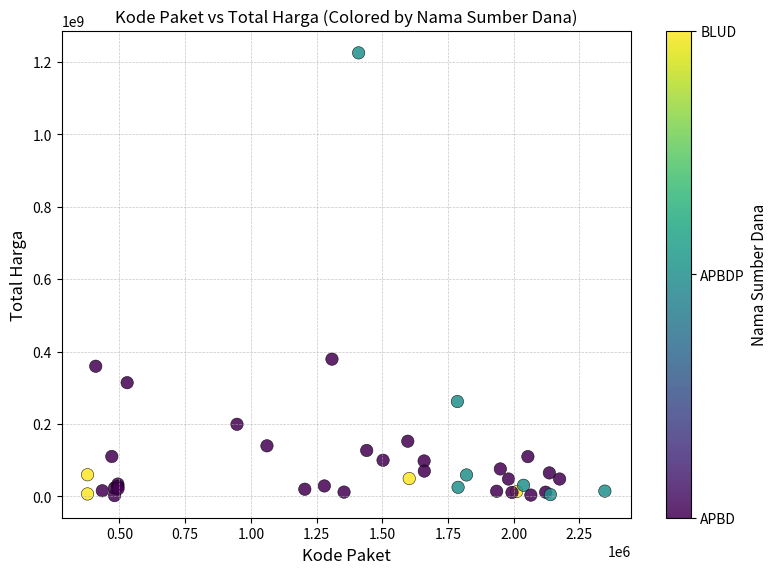

What Y value in the scatter plot is closest to 613538875?

379075000